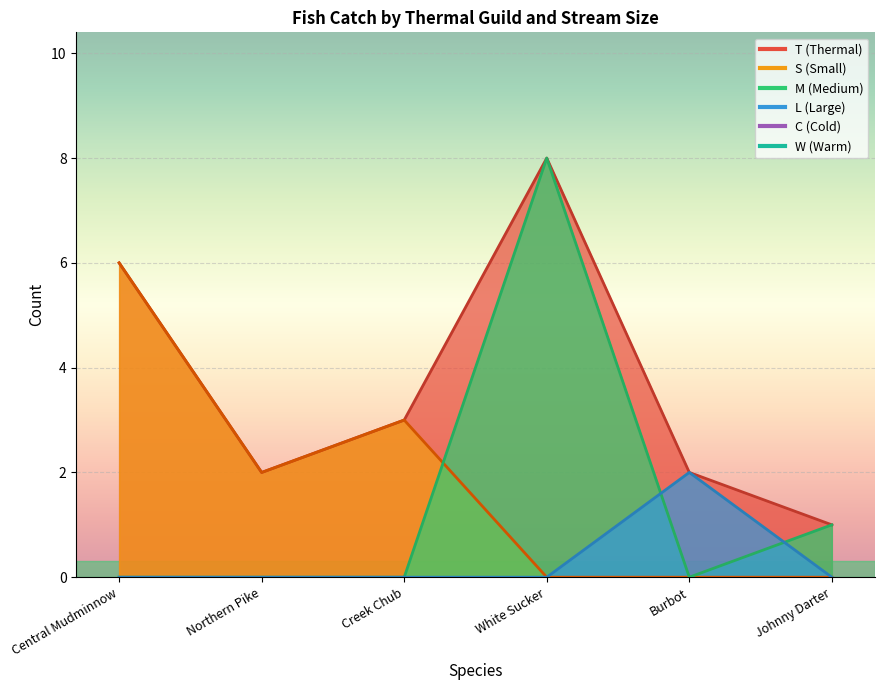

True or false: S and L intersect in this chart.

False